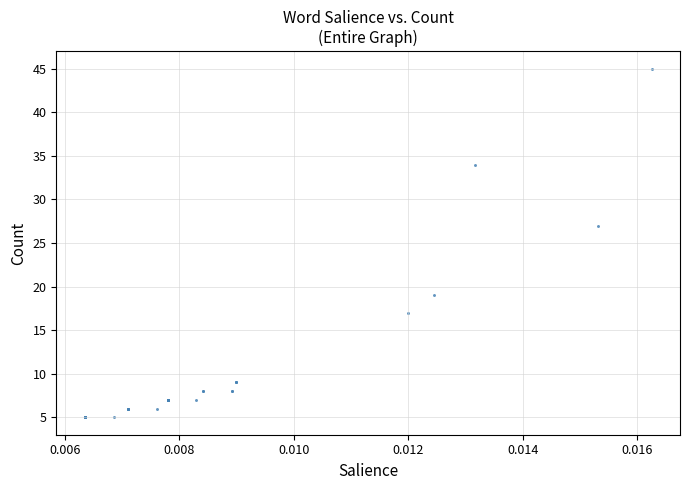

What Y value in the scatter plot is closest to 25?

27